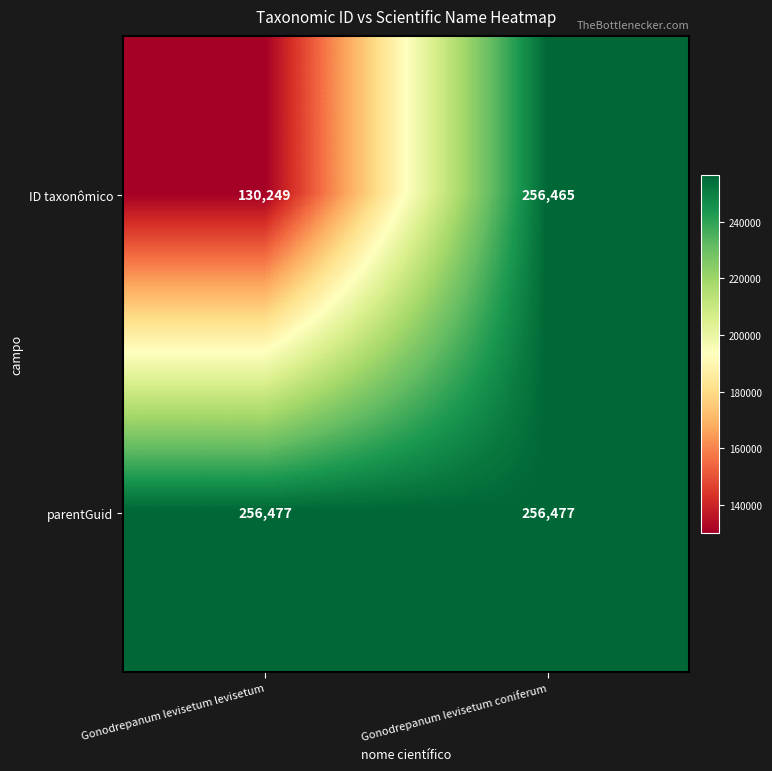

Which series has the widest spread of values?

ID taxonômico